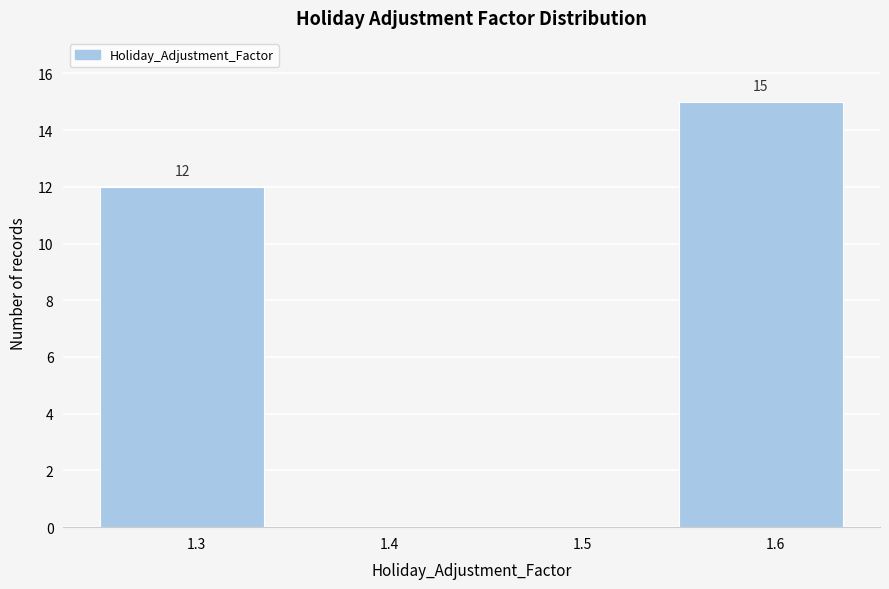

Which range on the x-axis has the tallest bar?

1.55 to 1.65